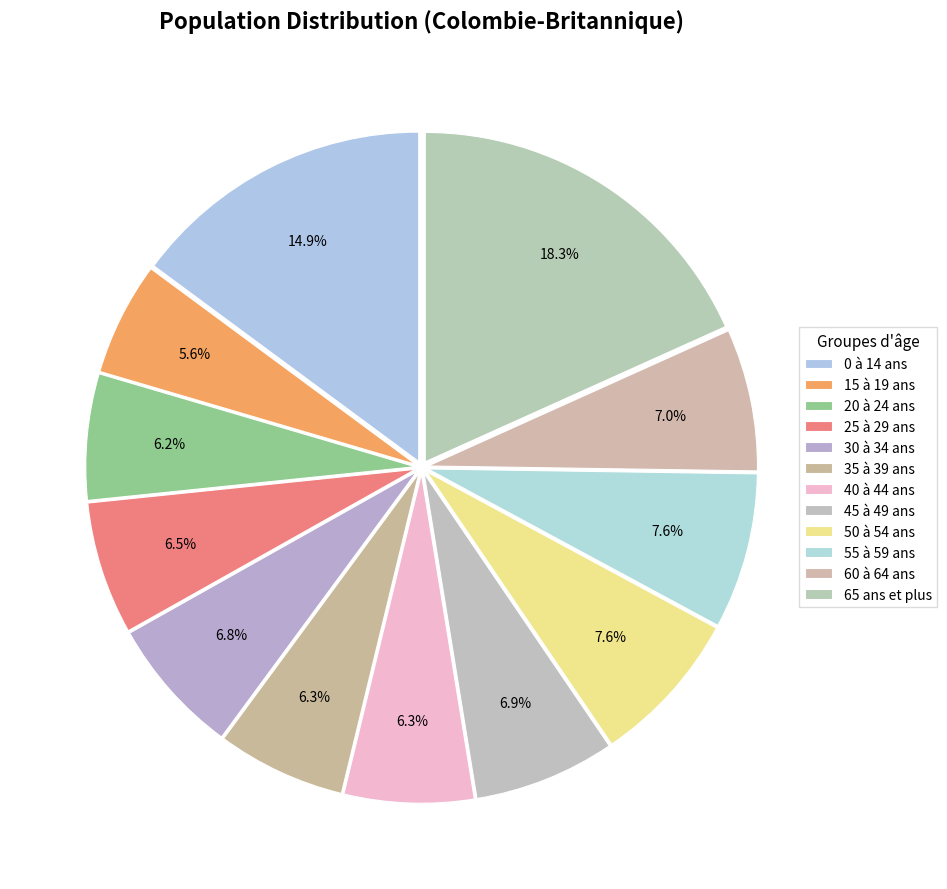

Between 20 à 24 ans and 0 à 14 ans, which is larger?

0 à 14 ans